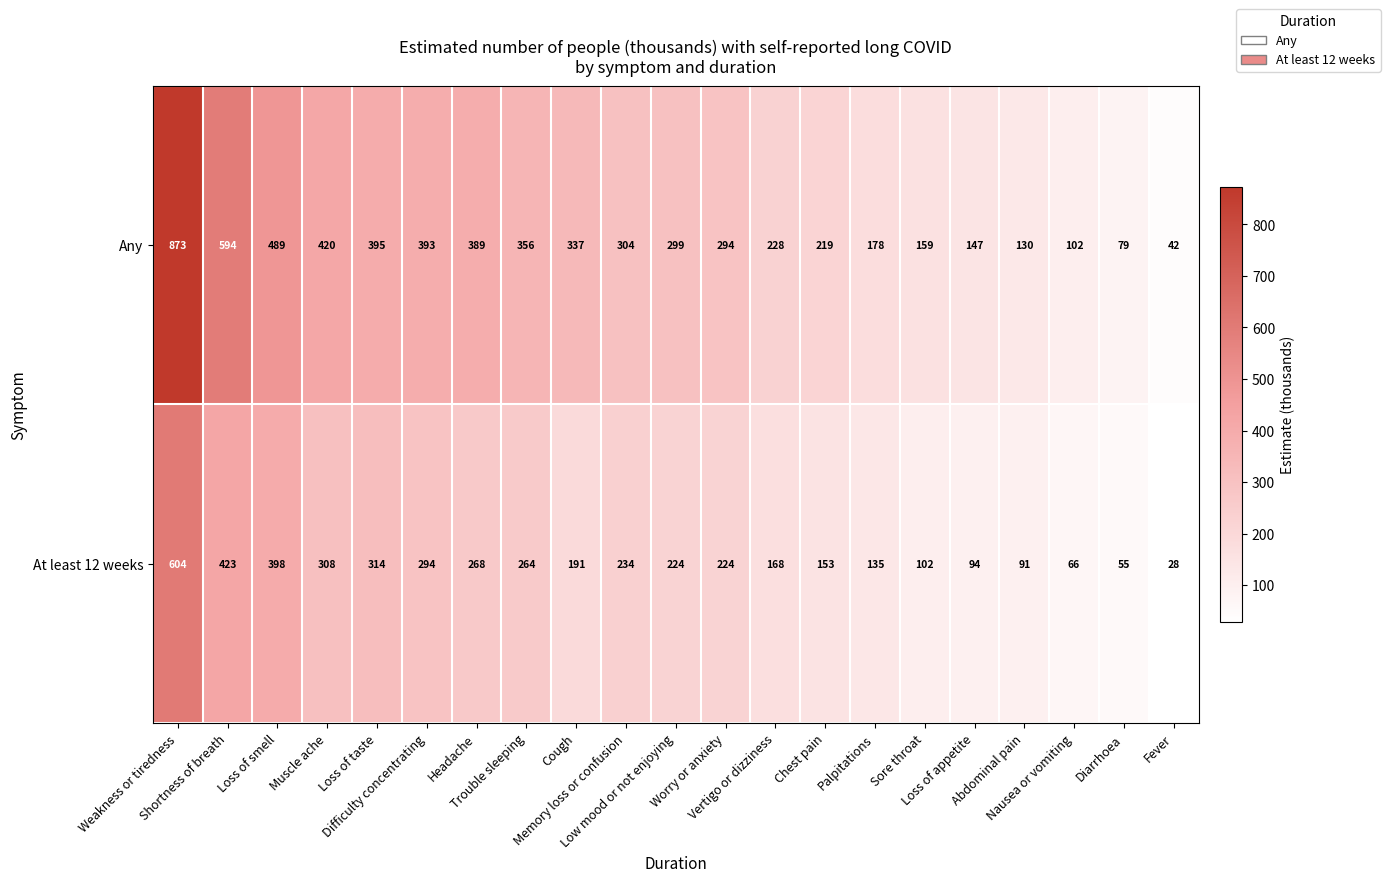

Which series has the largest range (max minus min)?

Any